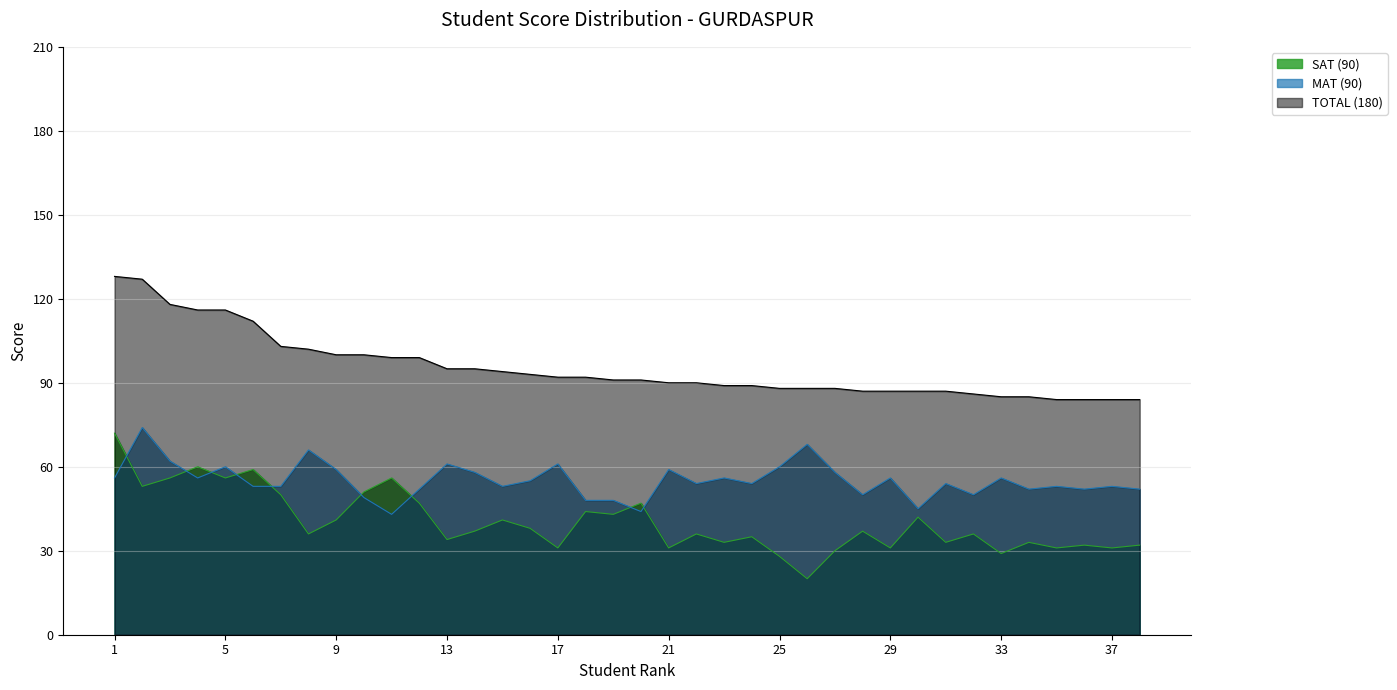

Count the number of data series in this chart.

3